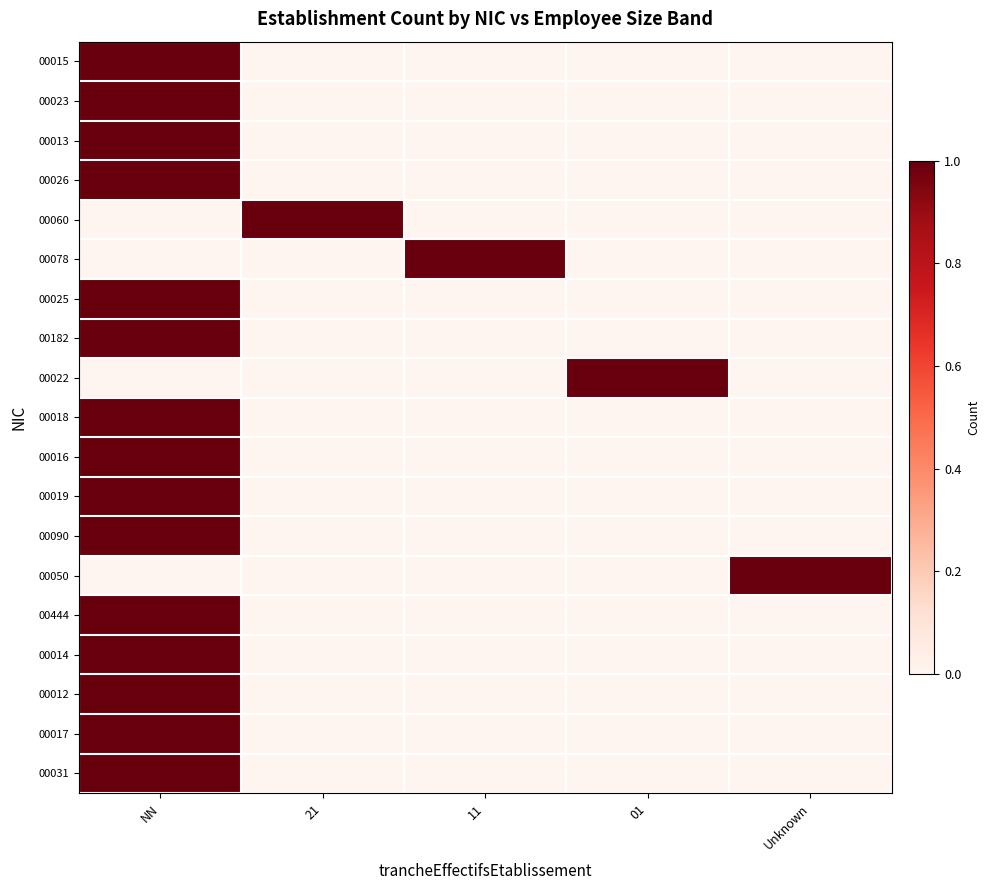

What is the sum of all 00013 values?

1